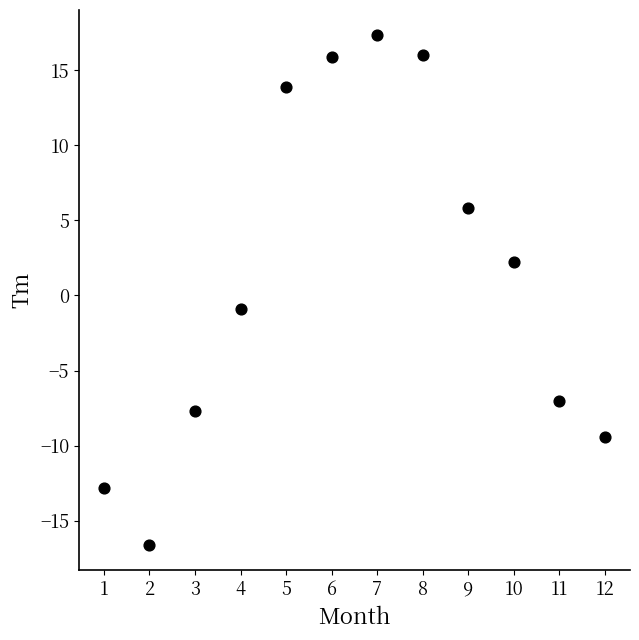

What Y value in the scatter plot is closest to 0?

-0.9